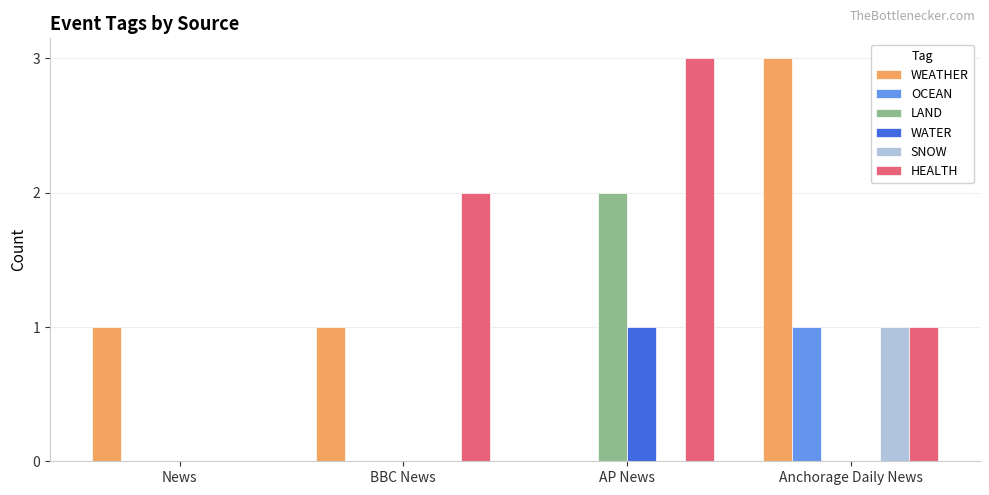

Does the chart contain stacked bars?

No